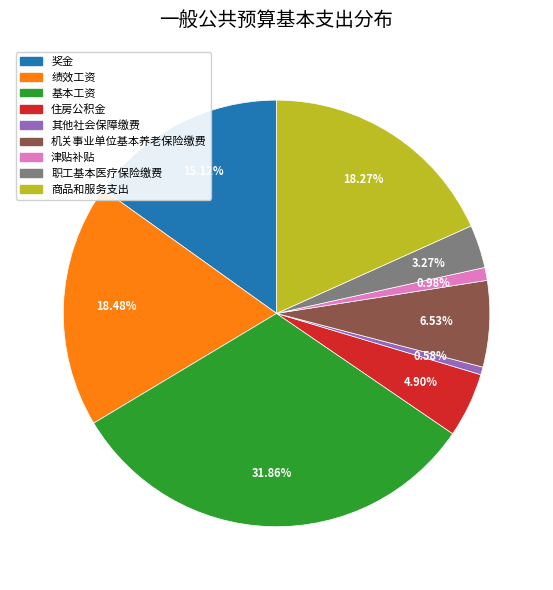

How many segments does this pie chart have?

9